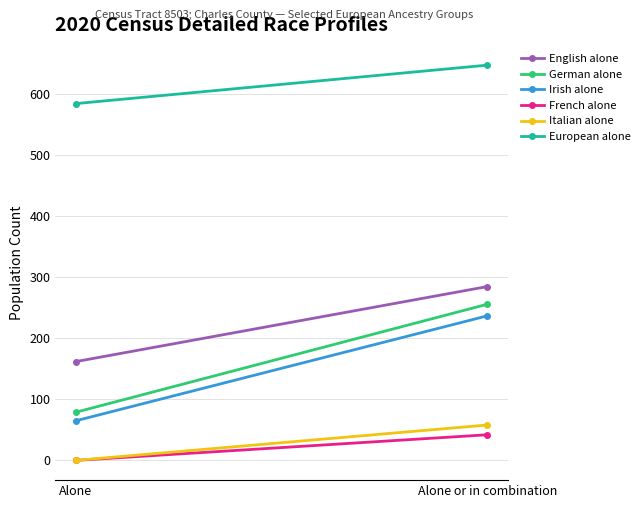

Reading left to right, what are all the values shown in this chart?

English alone: 162	285
German alone: 79	256
Irish alone: 65	237
French alone: 0	42
Italian alone: 0	58
European alone: 585	648